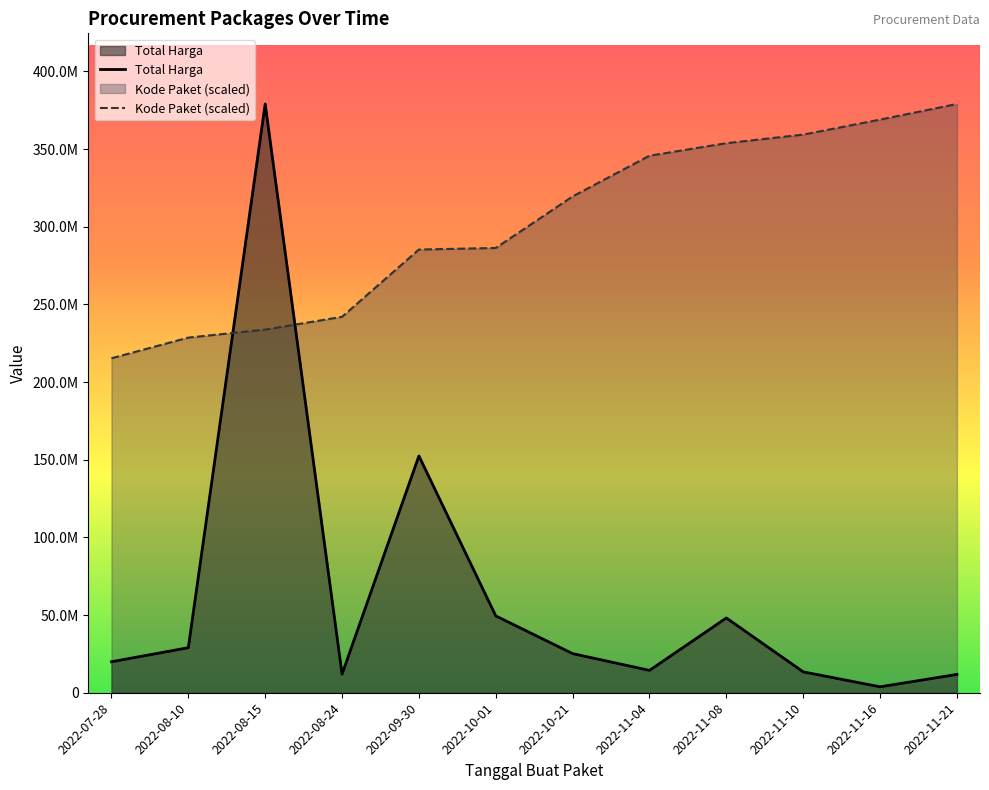

How many intersections are there between Total Harga and Kode Paket?

2